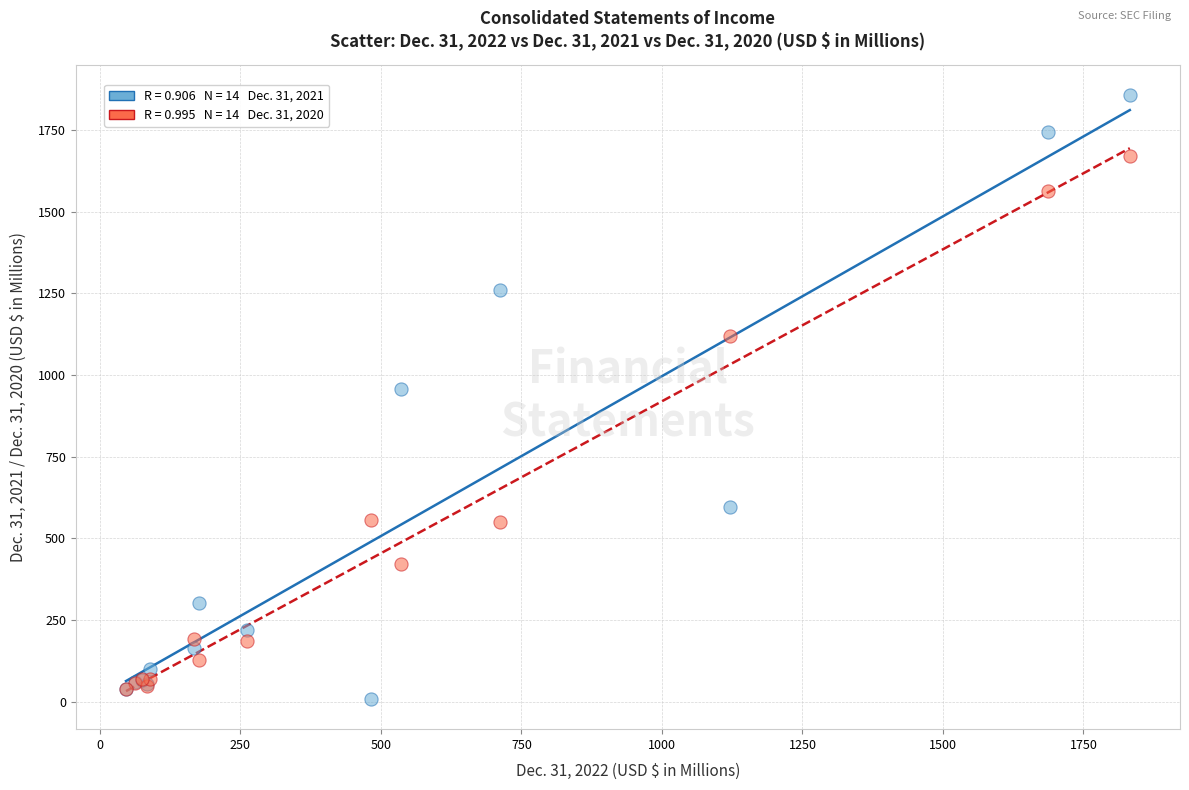

Across all series, what Y value is closest to 932?

958.3